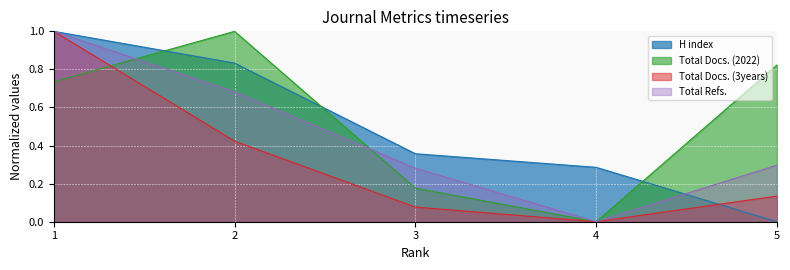

The H index series shows 0.4 at 3. True or false?

True